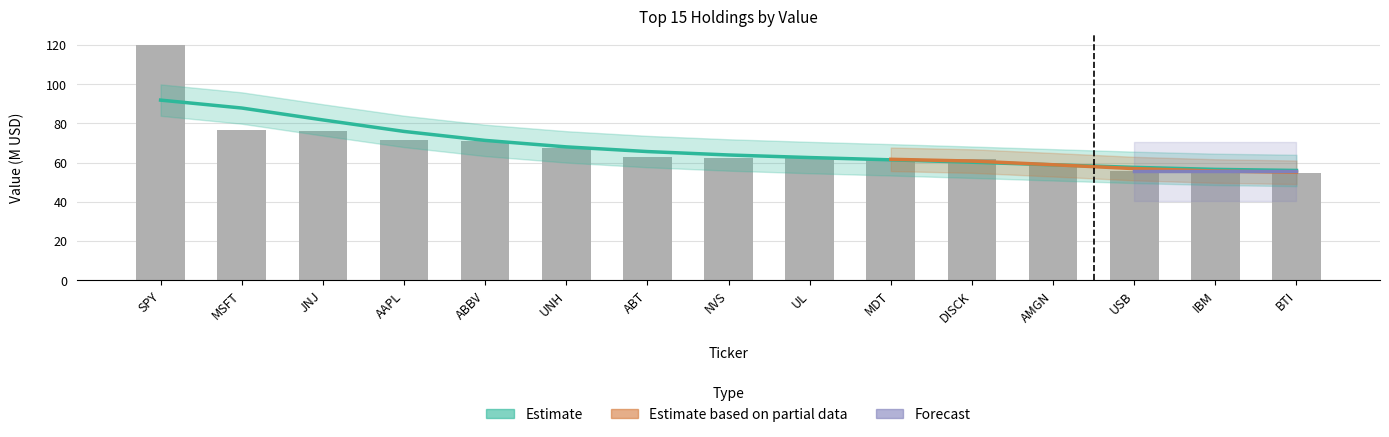

At which category does the chart reach its peak across all series?

SPY